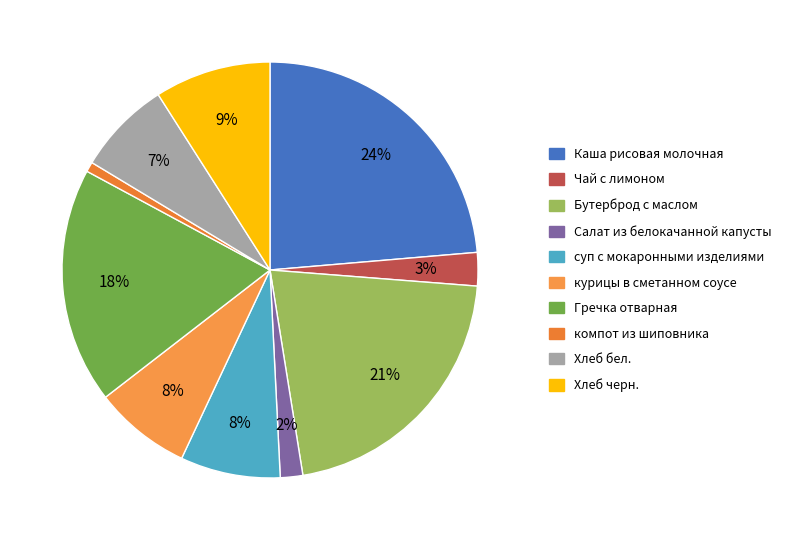

Does any single category account for the majority?

No